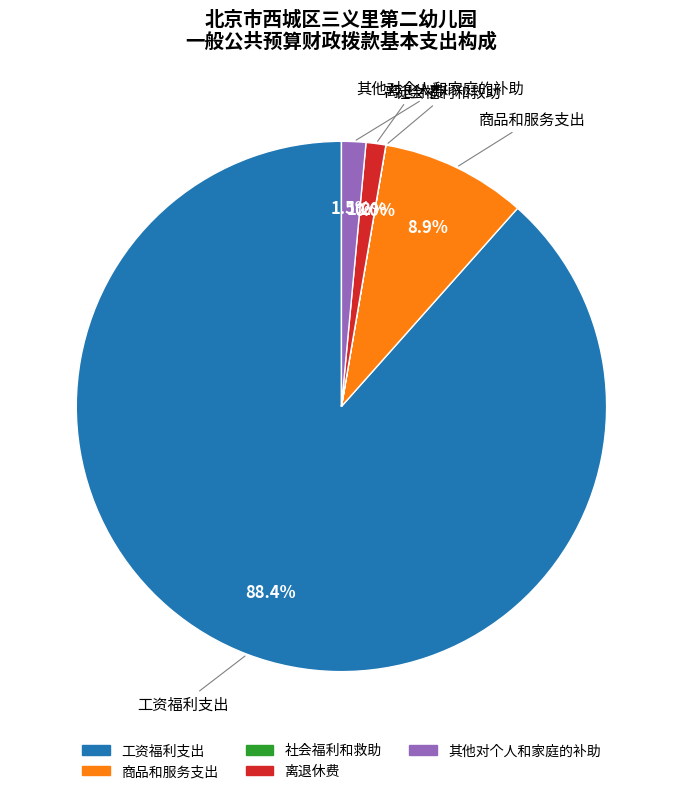

Is it true that 离退休费 is 1% of the pie?

True